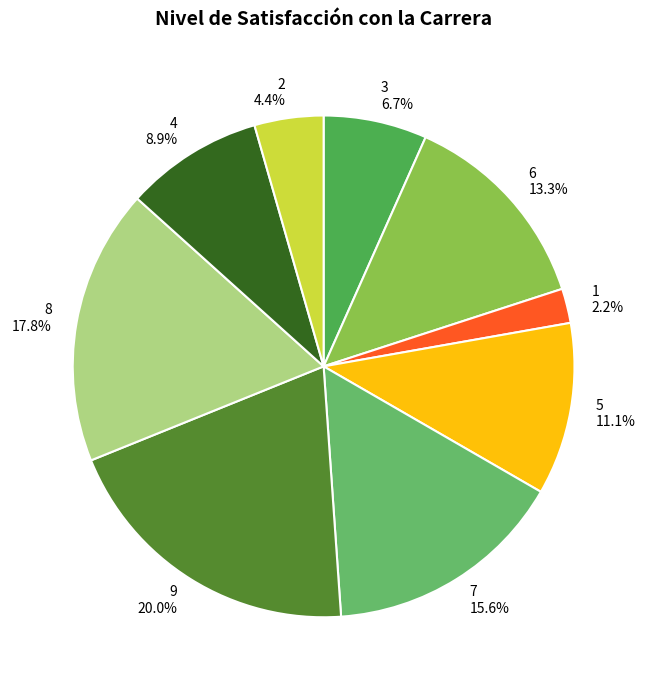

Rank the categories by value from highest to lowest.

9, 8, 7, 6, 5, 4, 3, 2, 1